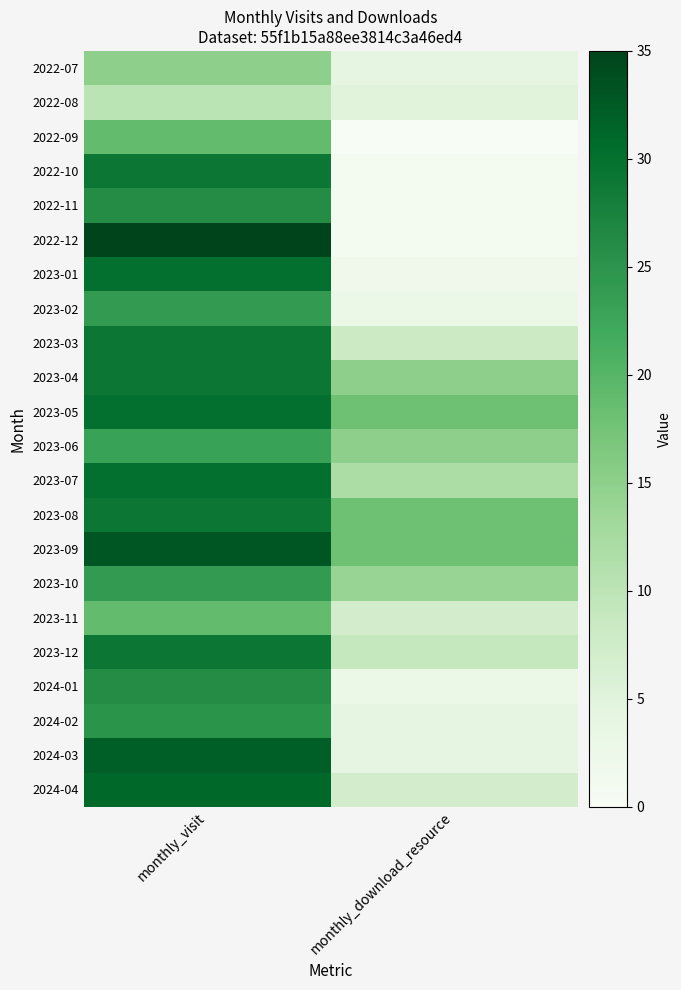

Rank the series by their maximum value, from lowest to highest.

2022-08, 2022-07, 2022-09, 2023-11, 2023-06, 2023-02, 2023-10, 2024-02, 2022-11, 2024-01, 2022-10, 2023-03, 2023-04, 2023-08, 2023-12, 2023-01, 2023-05, 2023-07, 2024-04, 2024-03, 2023-09, 2022-12